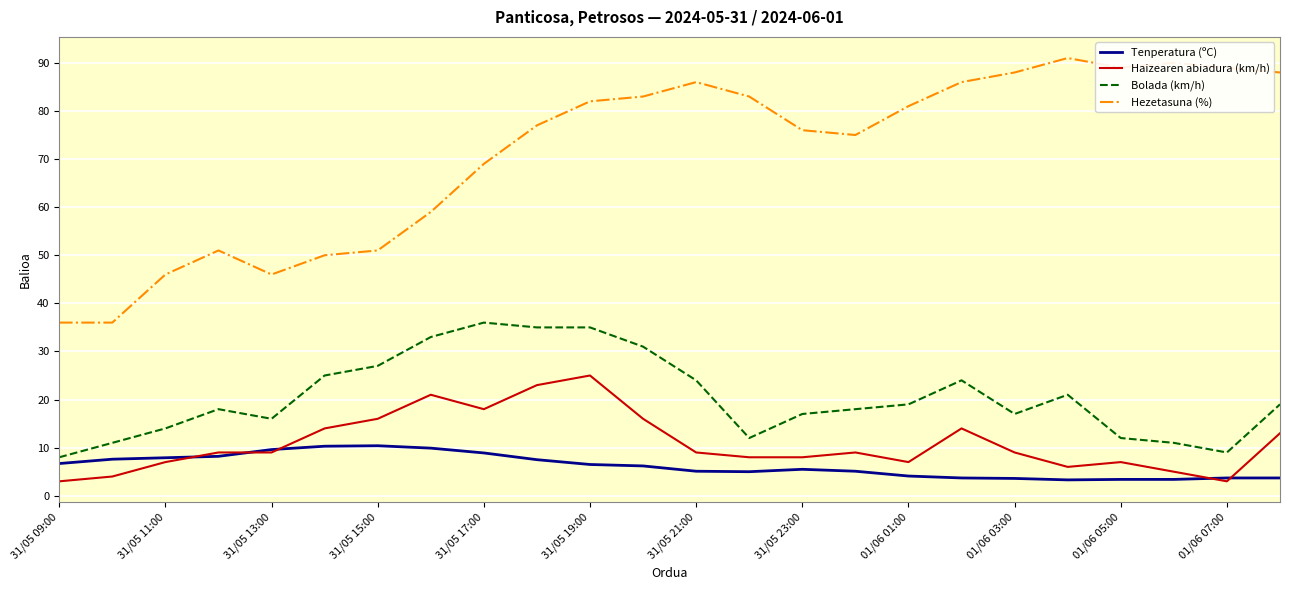

What is the difference between the maximum and second lowest values in the Tenperatura (ºC) series?

7.0